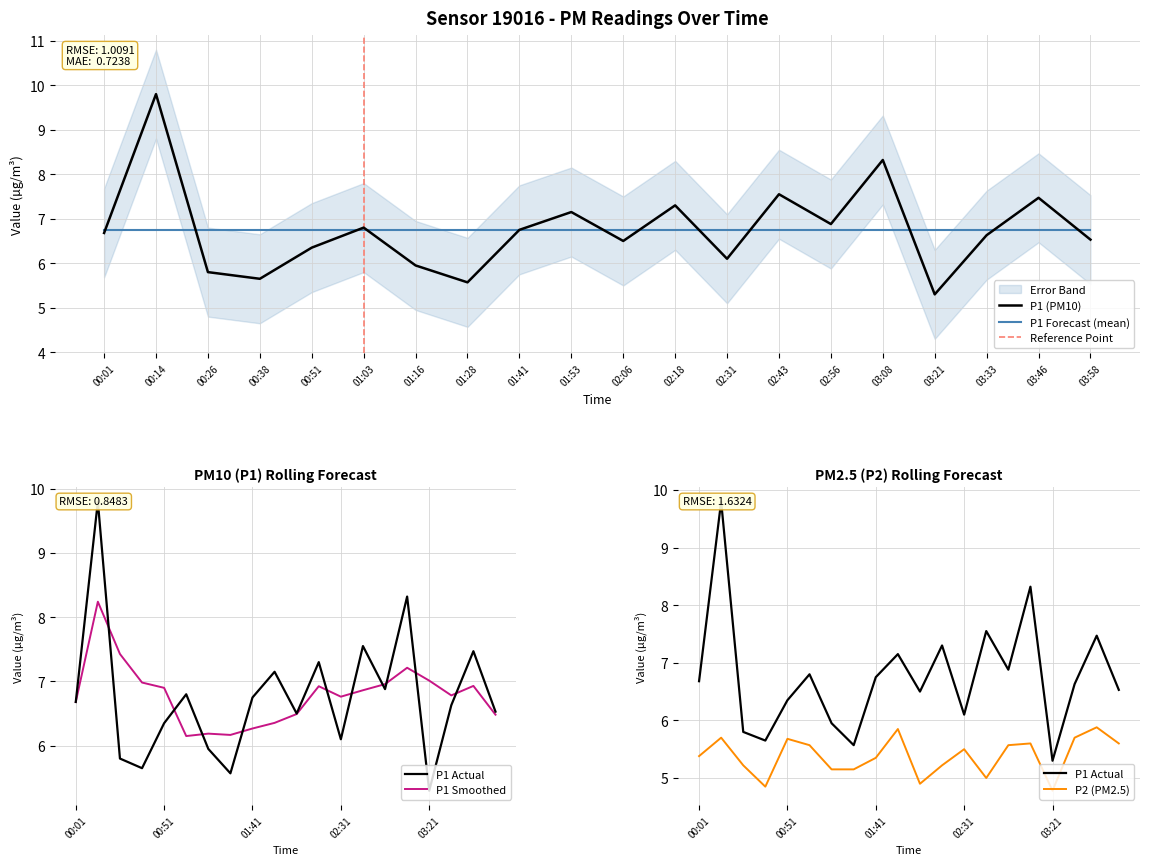

Rank the series by their average value, from lowest to highest.

P2, P1